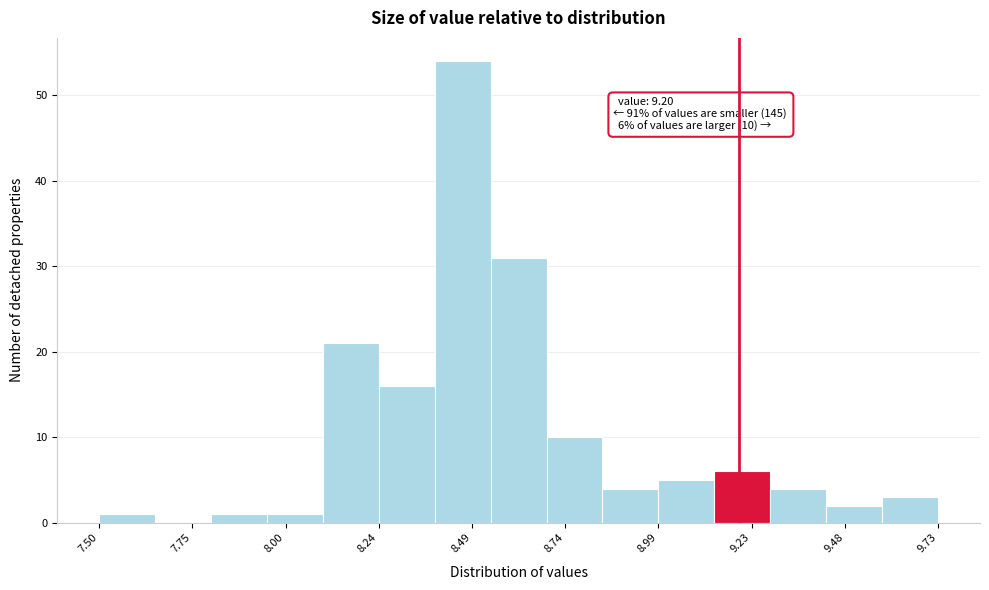

Read against the x-axis, roughly where is the centre of the tallest bar?

8.45